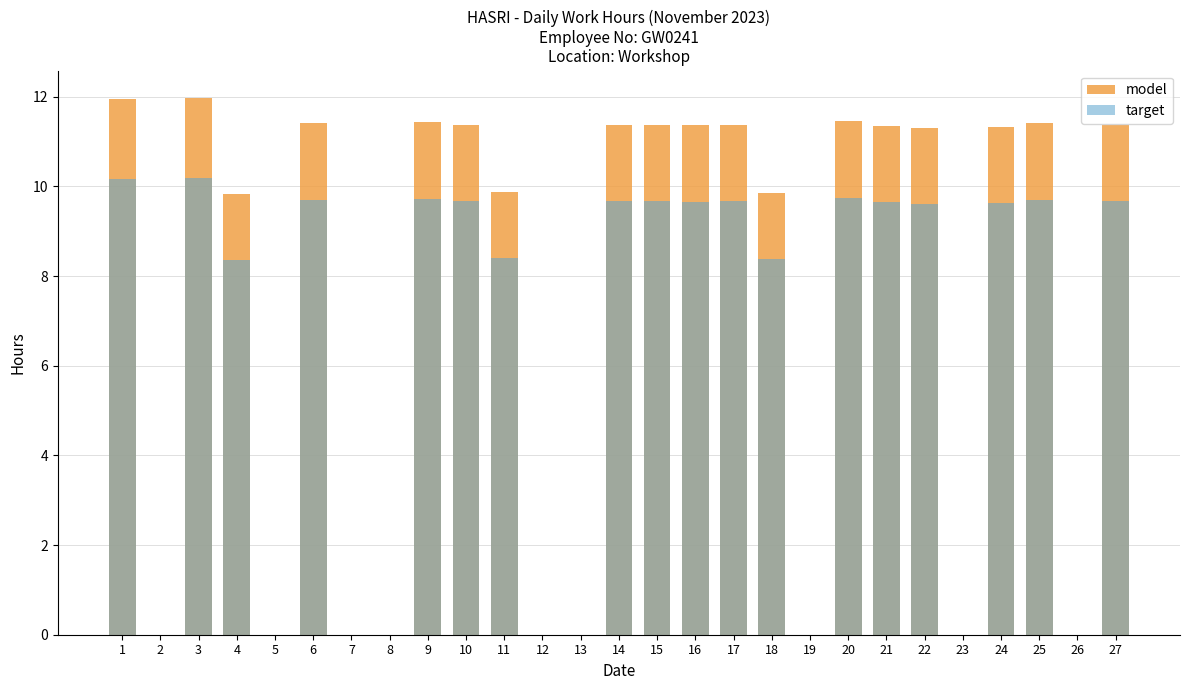

List the labels in order of model value, largest first.

3, 1, 20, 9, 6, 25, 10, 14, 15, 17, 27, 16, 21, 24, 22, 11, 18, 4, 2, 5, 7, 8, 12, 13, 19, 23, 26